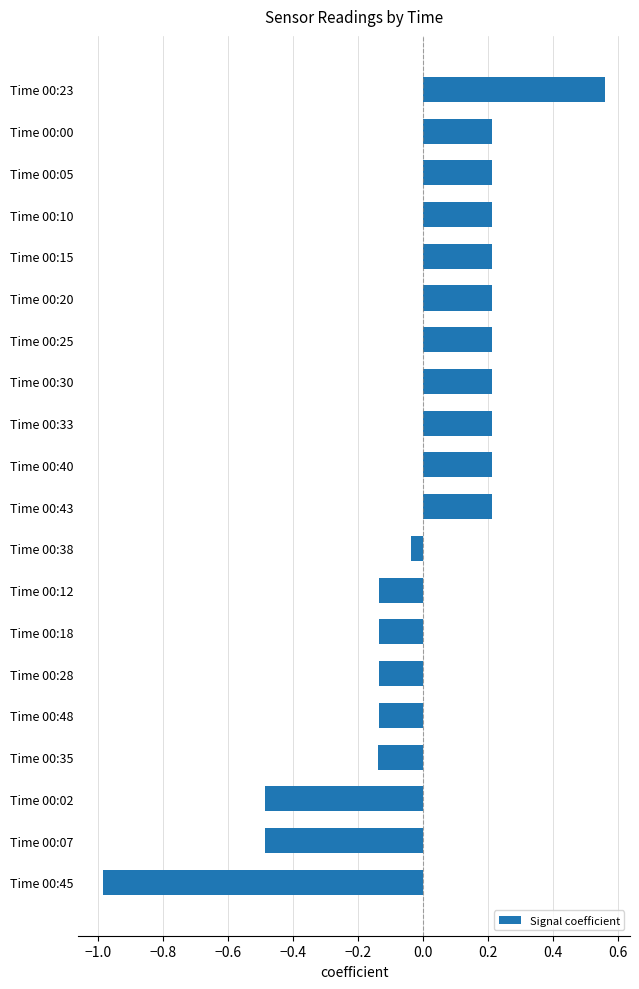

Which label corresponds to the smallest value in the chart?

Time 00:45